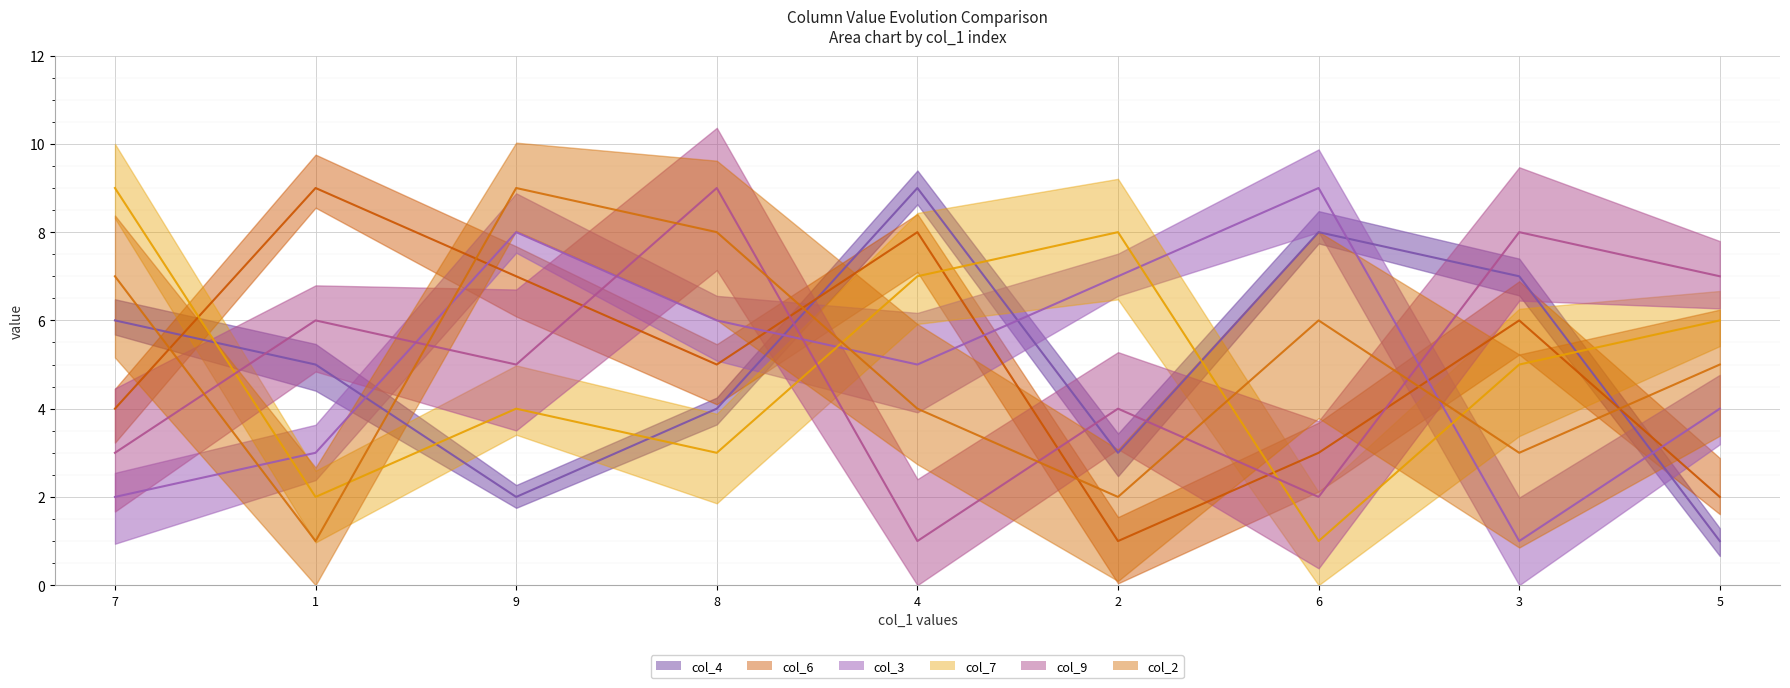

Reading right to left, list all the values displayed in this chart.

col_4_line: 5=1	3=7	6=8	2=3	4=9	8=4	9=2	1=5	7=6
col_6_line: 5=2	3=6	6=3	2=1	4=8	8=5	9=7	1=9	7=4
col_3_line: 5=4	3=1	6=9	2=7	4=5	8=6	9=8	1=3	7=2
col_7_line: 5=6	3=5	6=1	2=8	4=7	8=3	9=4	1=2	7=9
col_9_line: 5=7	3=8	6=2	2=4	4=1	8=9	9=5	1=6	7=3
col_2_line: 5=5	3=3	6=6	2=2	4=4	8=8	9=9	1=1	7=7